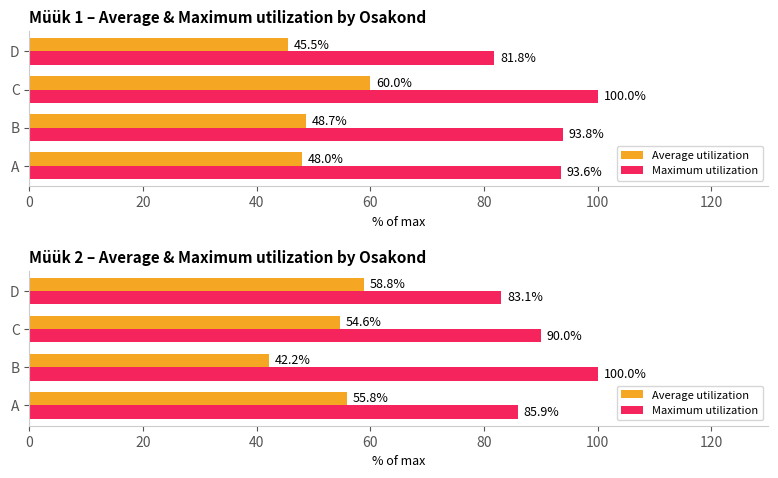

What is the difference between the highest and lowest values at B?

57.8